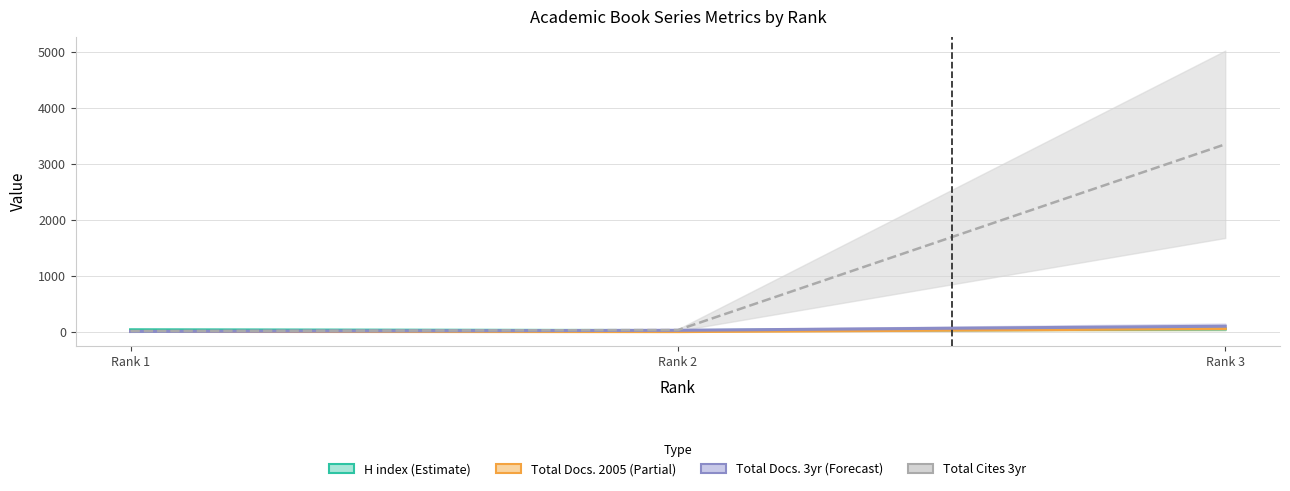

Is it true that Total Docs. (3years) equals 137 at Rank 3?

False